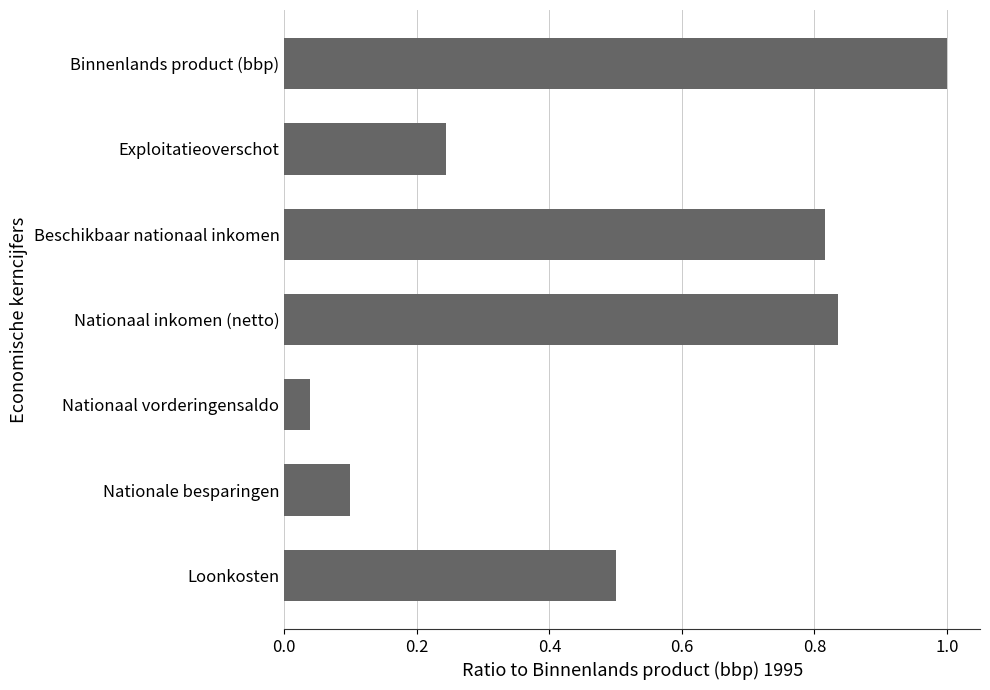

Which label corresponds to the largest value in the chart?

Binnenlands product (bbp)